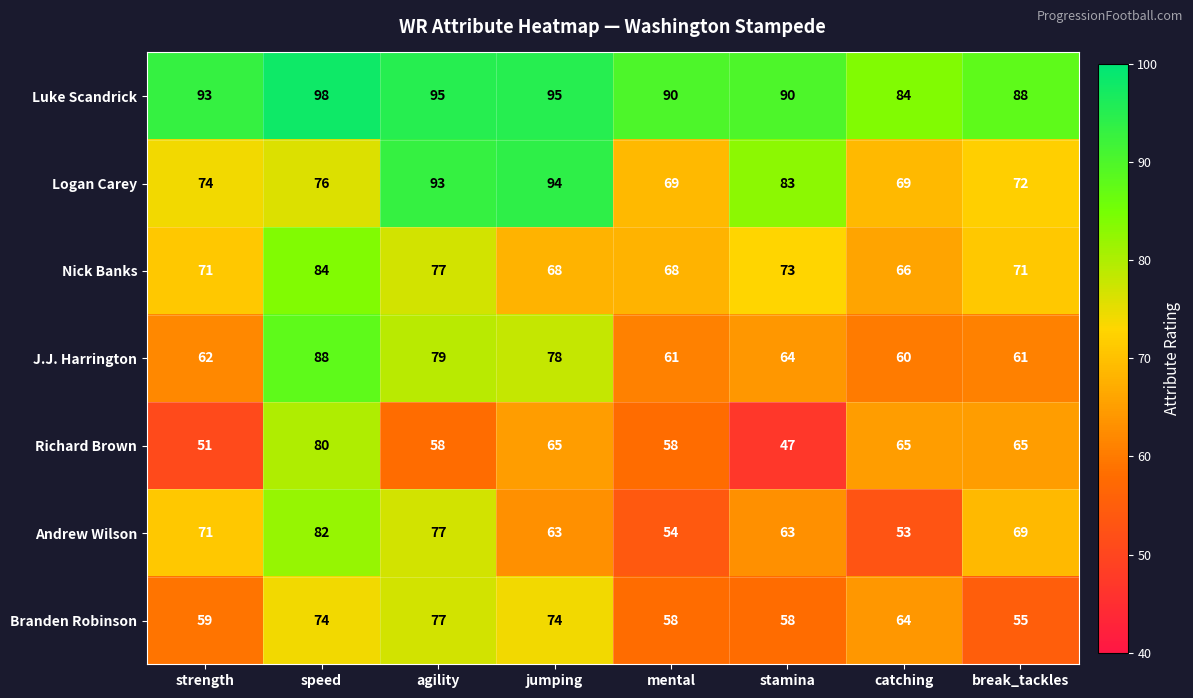

What is the sum of all Logan Carey values?

630